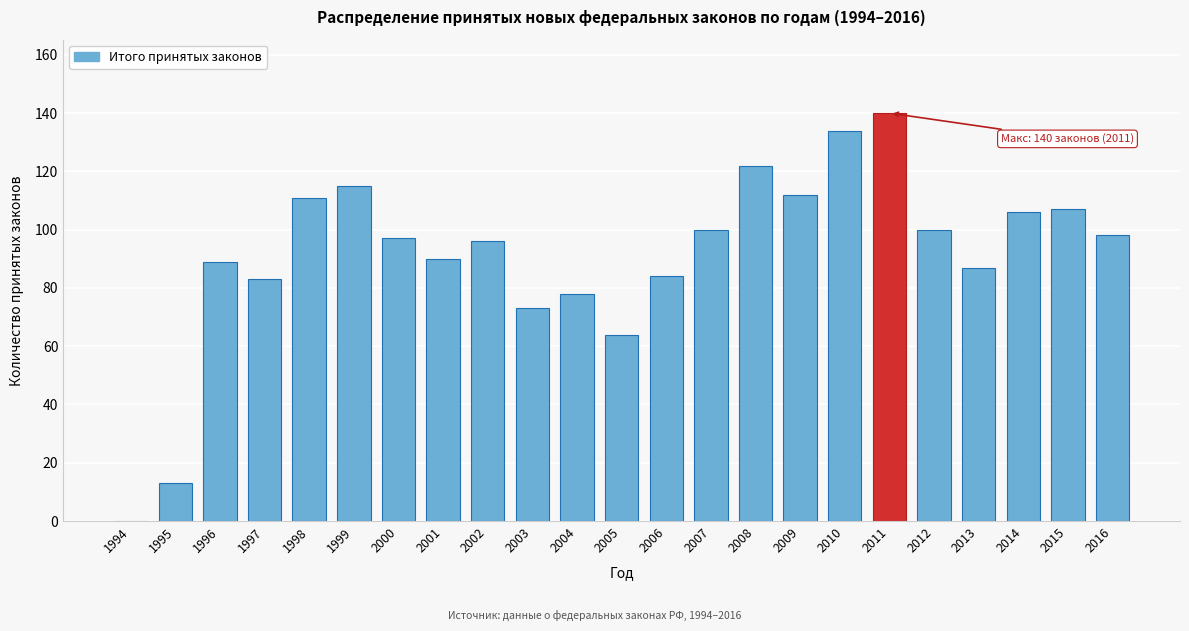

Reading left to right, list all the values displayed in this chart.

1994=0	1995=13	1996=89	1997=83	1998=111	1999=115	2000=97	2001=90	2002=96	2003=73	2004=78	2005=64	2006=84	2007=100	2008=122	2009=112	2010=134	2011=140	2012=100	2013=87	2014=106	2015=107	2016=98